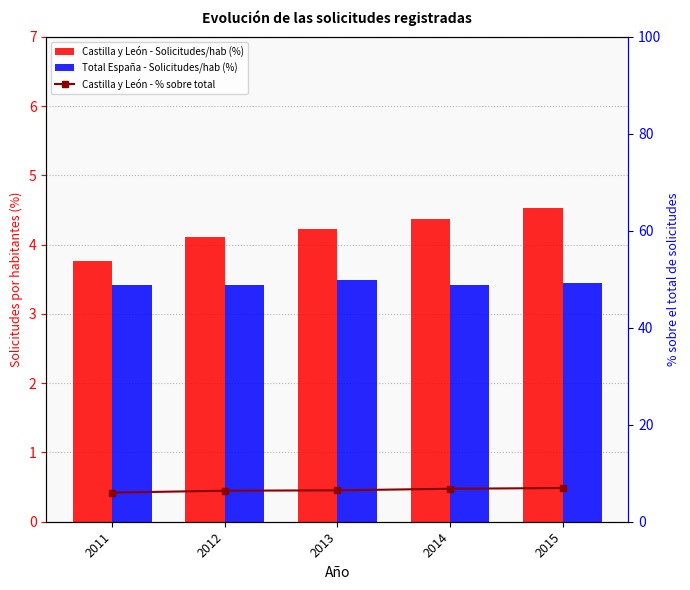

List the labels in order of Castilla y León - Solicitudes/hab (%) value, smallest first.

2011, 2012, 2013, 2014, 2015